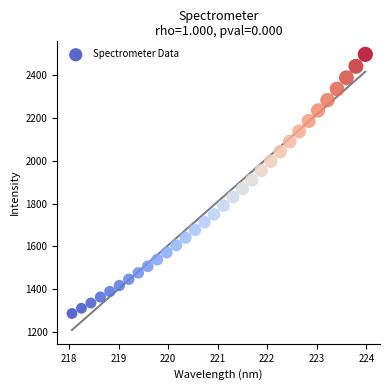

What is the range of X values (max minus min)?

5.9